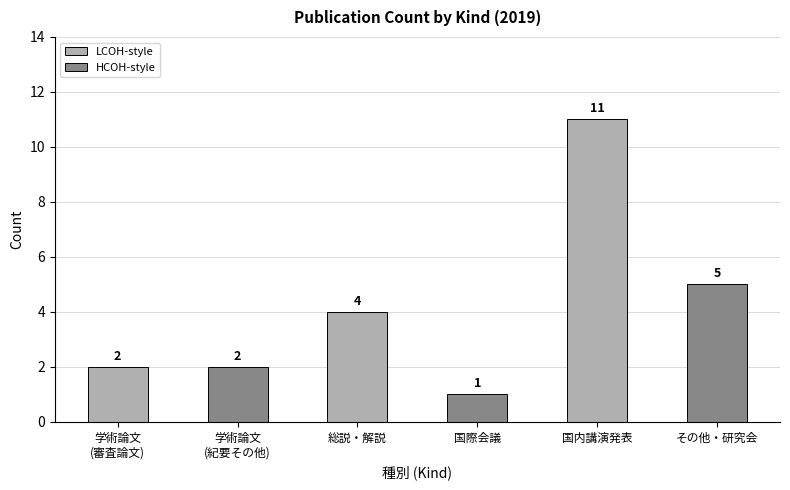

What is the average value?

4